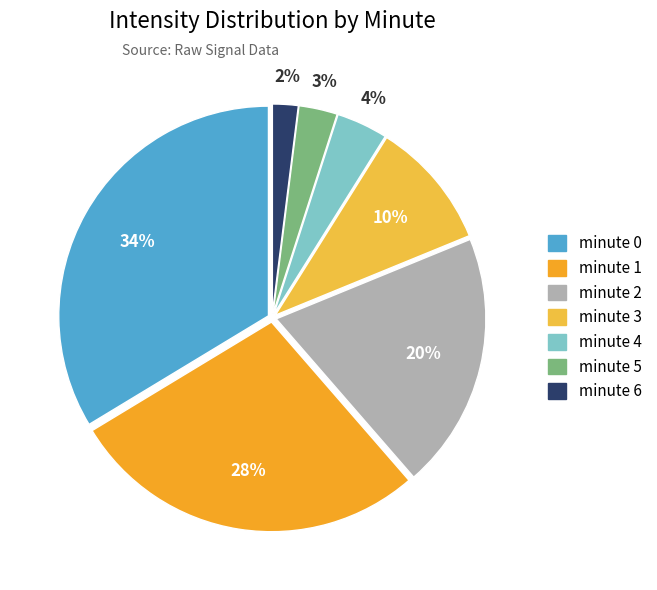

To the nearest percent, what portion does minute 2 represent?

20%